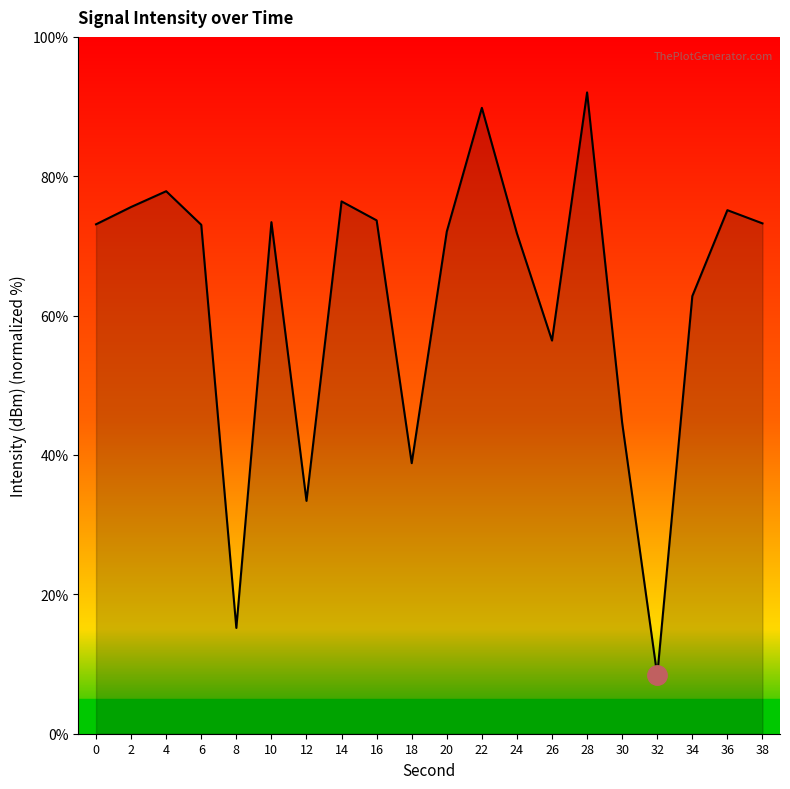

What is the greatest value displayed?

92.0